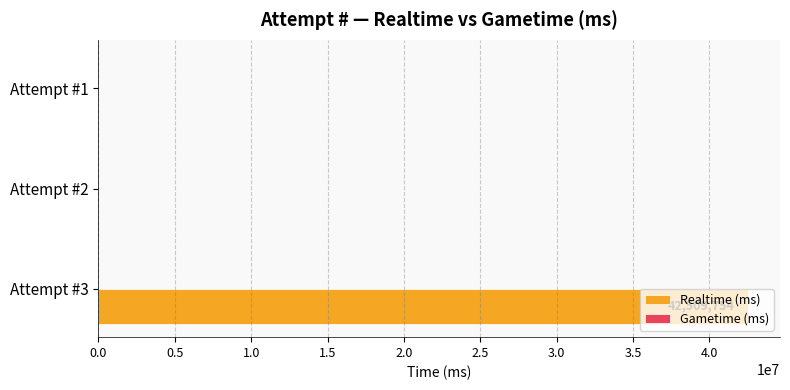

Is it true that the value at Attempt #1 is 0?

True